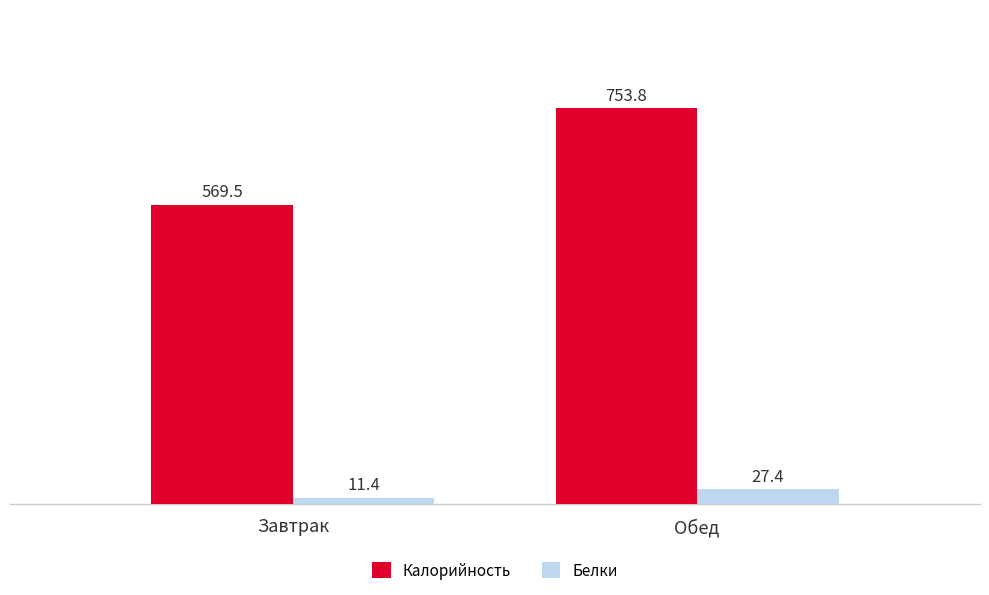

Rank the categories by Белки value from highest to lowest.

Обед, Завтрак